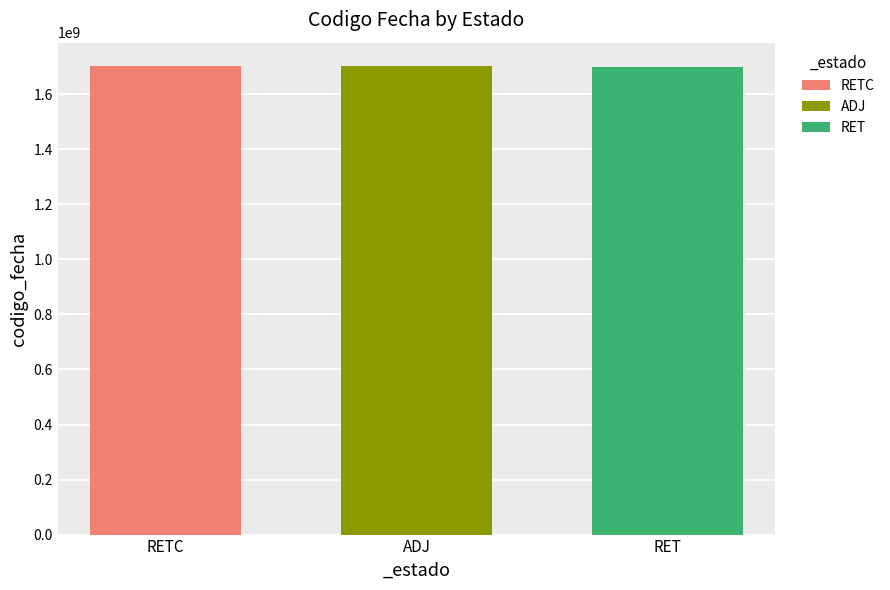

Read the RETC value at ADJ.

1702390938